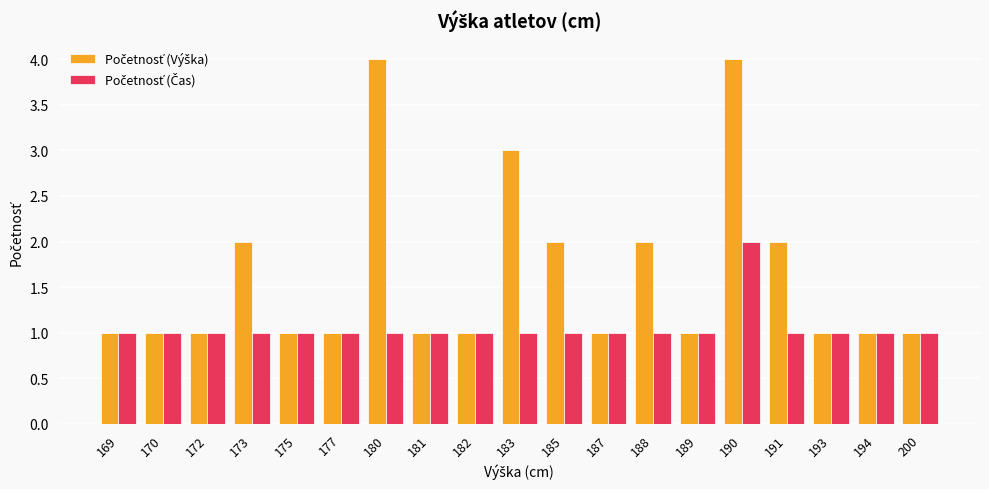

At which category is the sum across all series the highest?

190